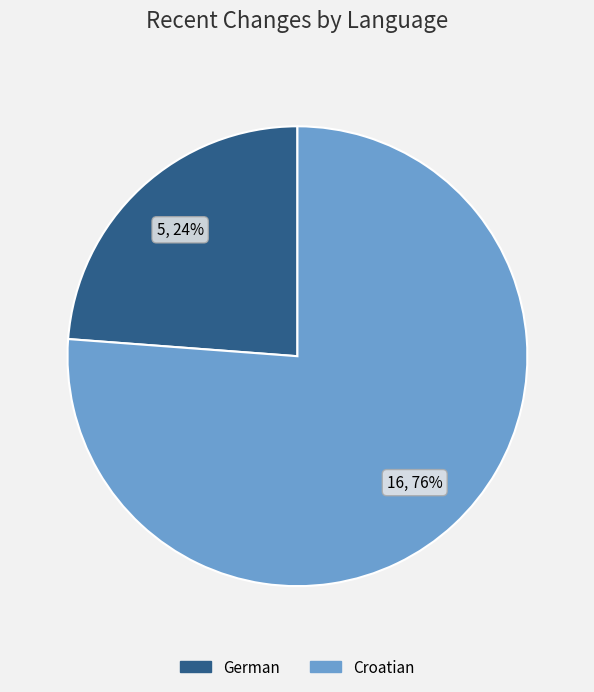

Rank the categories by value from lowest to highest.

German, Croatian